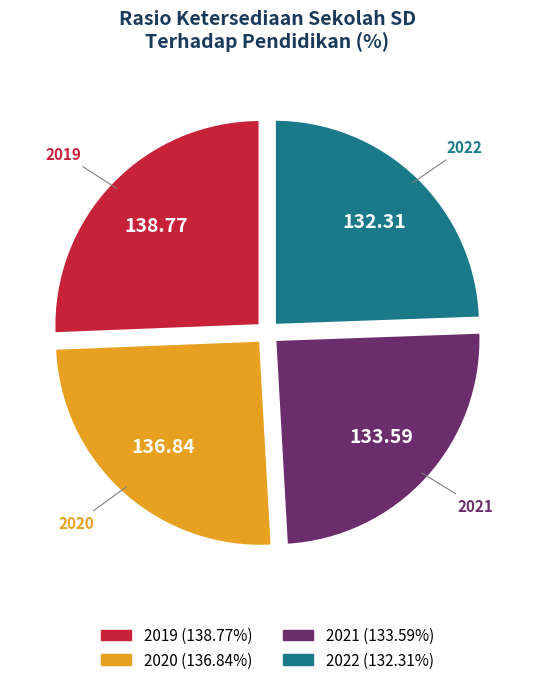

Does 2019 represent more than half of the total?

No